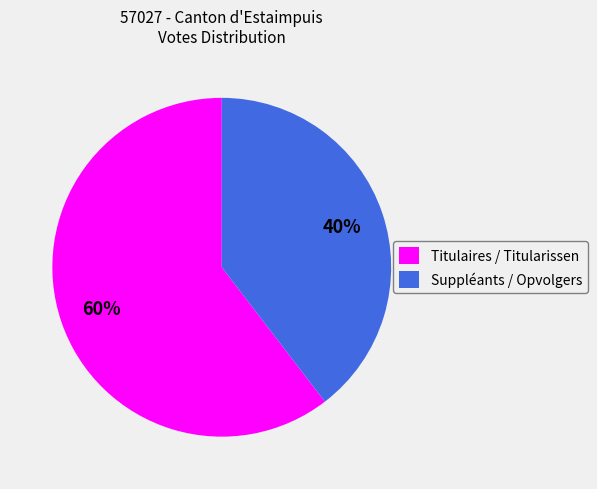

Is it true that Suppléants / Opvolgers is 40% of the pie?

True